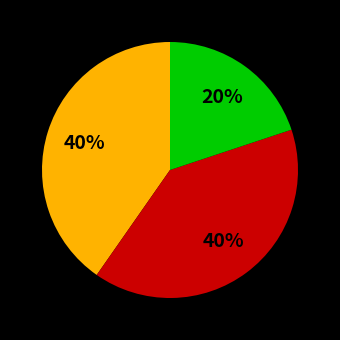

To the nearest percent, what is the average slice percentage?

33%